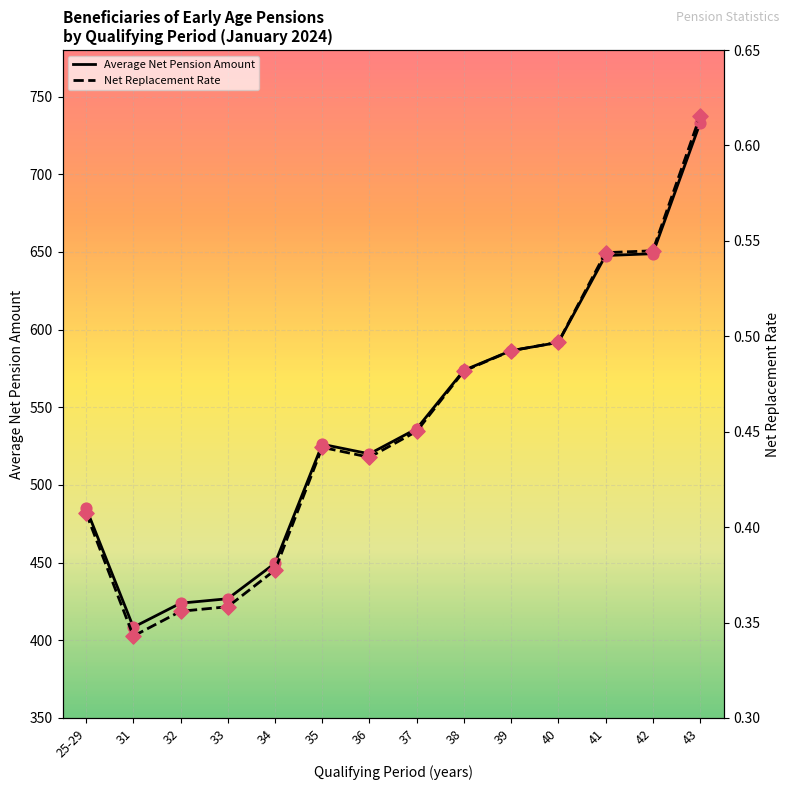

Which series has the widest spread of Y values?

Average Net Pension Amount